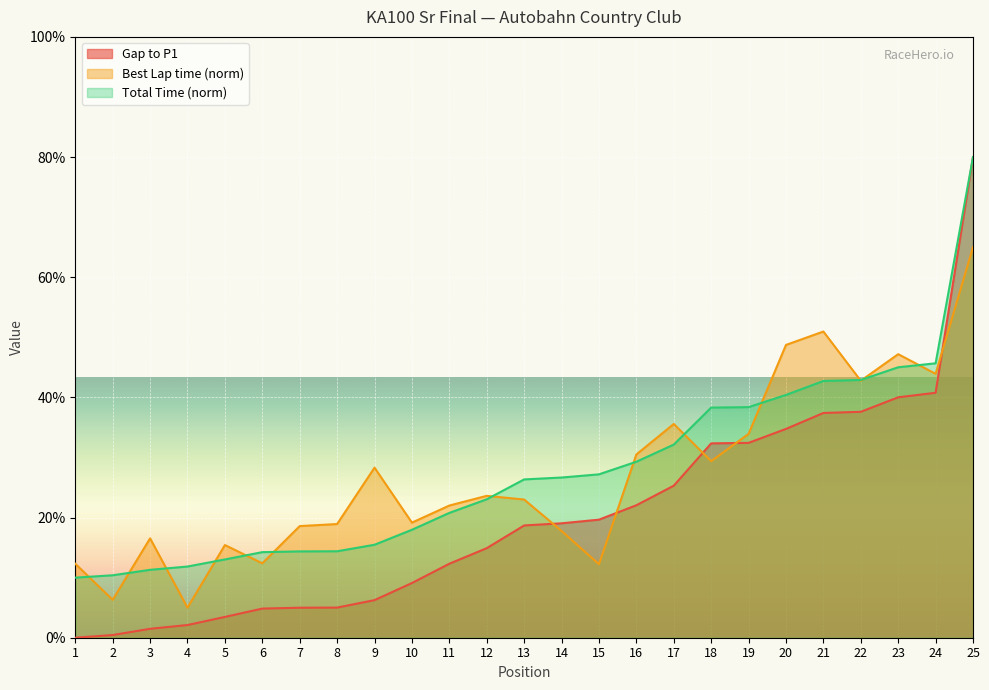

True or false: Total Time (s) and Gap to P1 cross at least once.

False